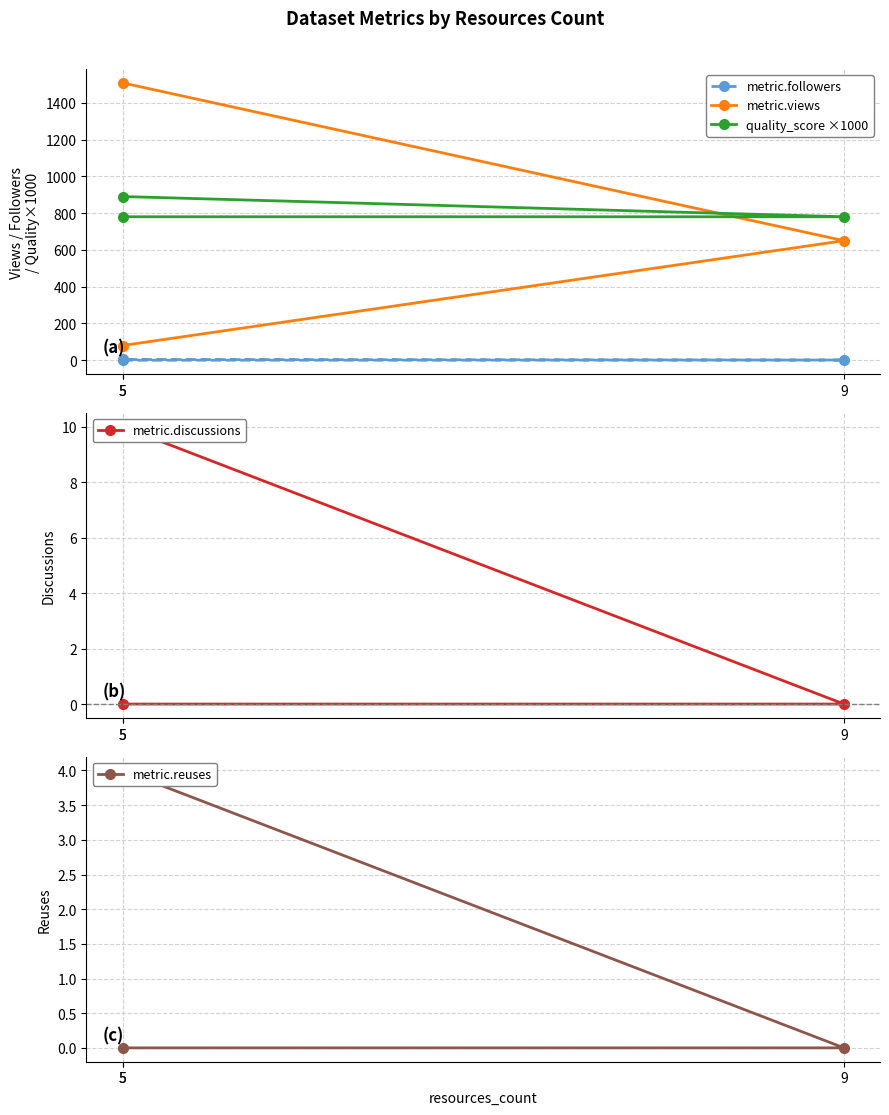

Read the metric.views value at 5.

80